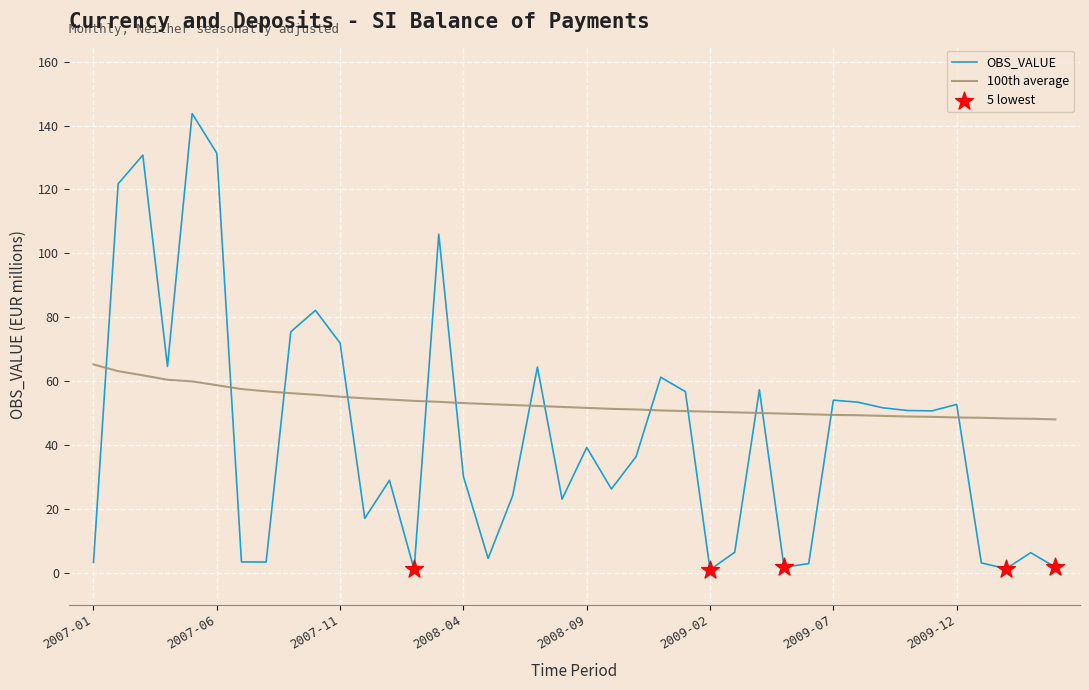

Rank the series by their maximum value, from lowest to highest.

100th average, OBS_VALUE